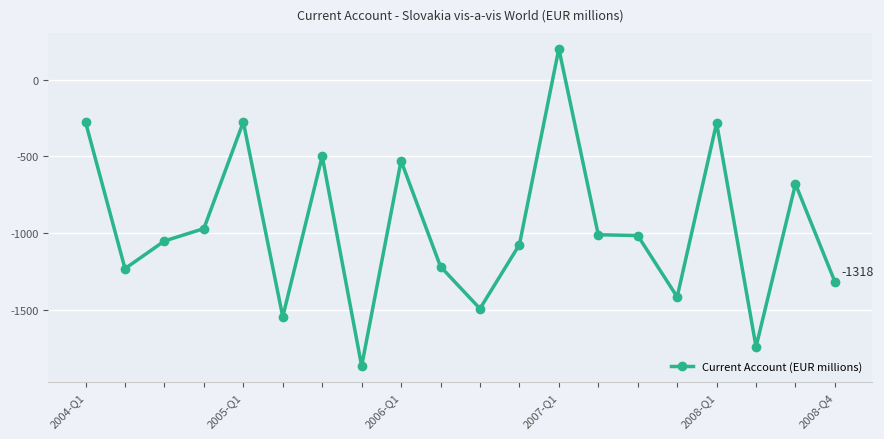

True or false: the data has more than 2 interior local peaks.

True